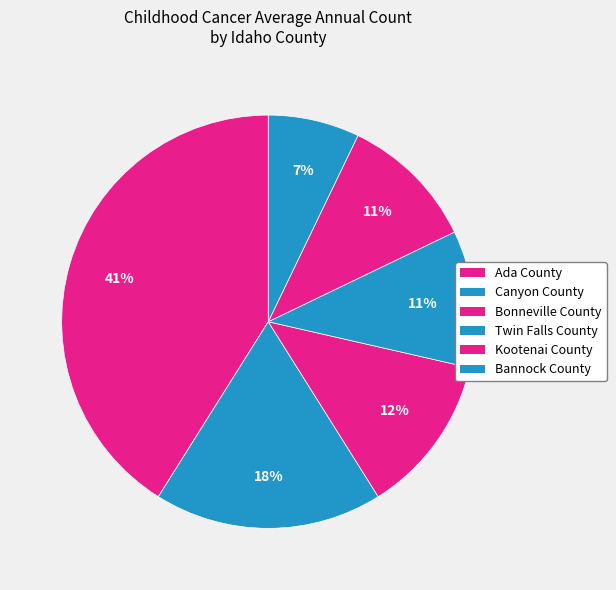

Count the number of slices in the pie.

6